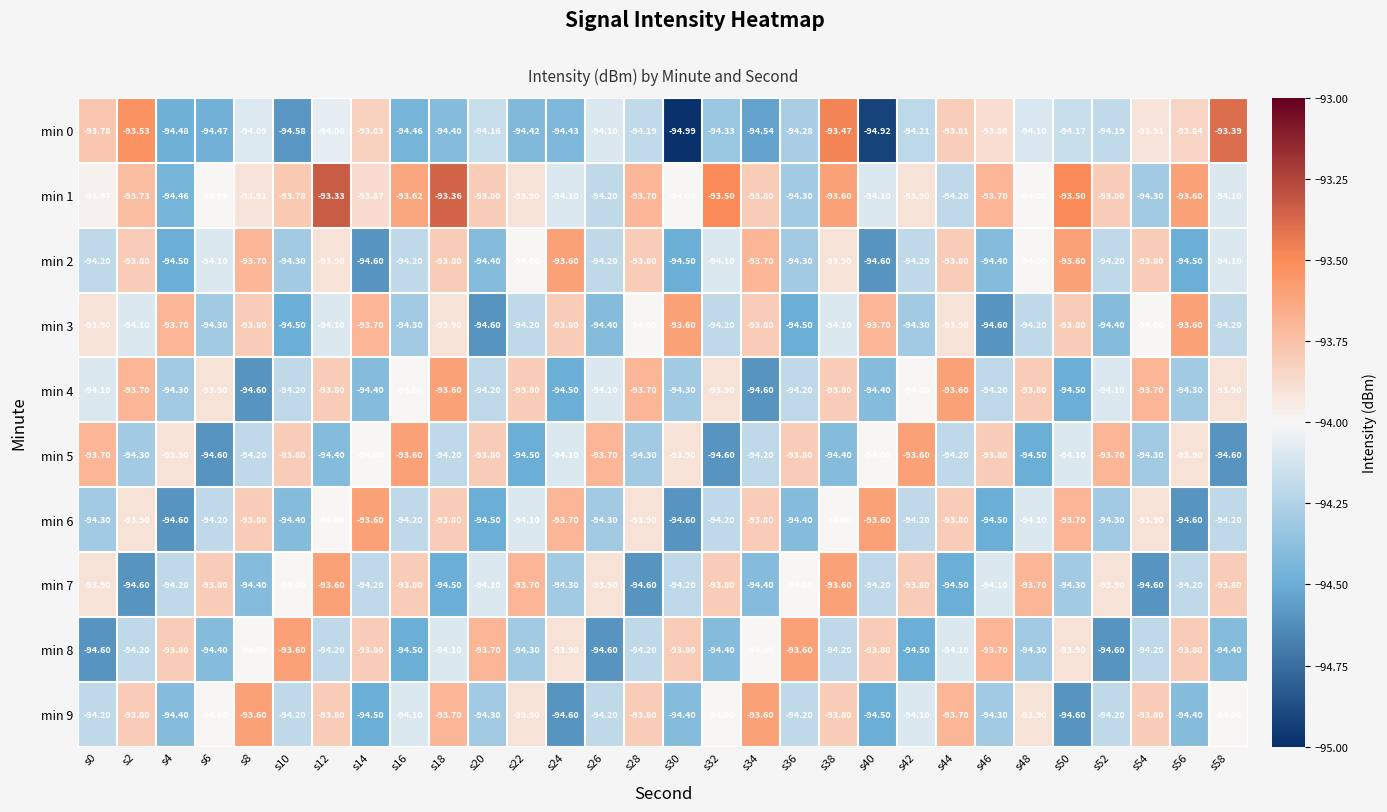

Is the value of min 2 at s38 greater than the value of min 0 at s28?

Yes